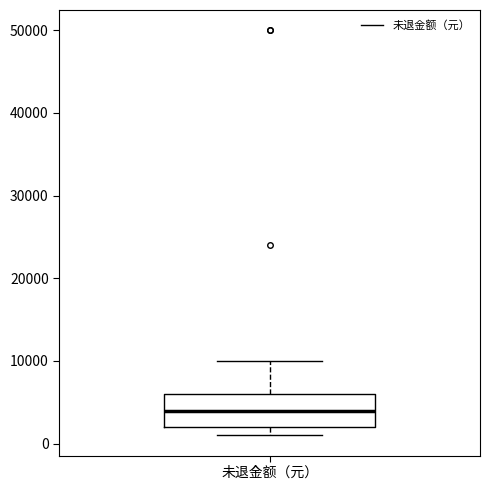

Read this box plot against the y-axis: the position of the median line, the range covered by the box, and the ends of both whiskers. The values are not printed on the chart, so give them approximately, as read against the axis.

median 4000, box 2000 to 6000, whiskers 1000 to 10000